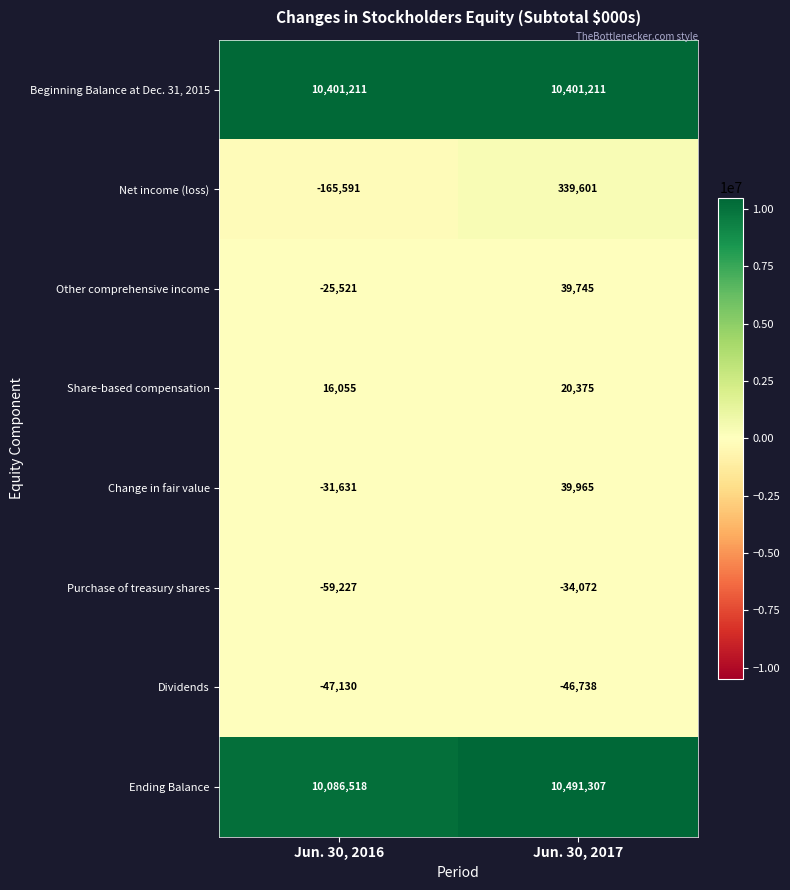

At how many categories does at least one series exceed 3666792?

2